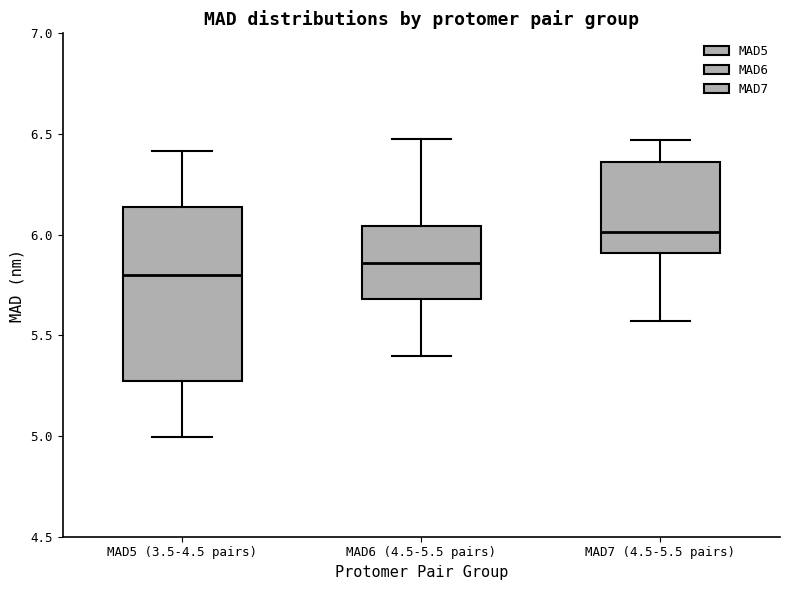

Reading left to right, transcribe this box plot: for each box, give where its median line is, the range the box spans, and where its two whiskers end, as read against the y-axis. The values are not printed on the chart, so give them approximately, as read against the axis.

MAD5 (3.5-4.5 pairs): median 5.80, box 5.30 to 6.15, whiskers 5.00 to 6.40
MAD6 (4.5-5.5 pairs): median 5.85, box 5.70 to 6.05, whiskers 5.40 to 6.45
MAD7 (4.5-5.5 pairs): median 6.00, box 5.90 to 6.35, whiskers 5.55 to 6.45